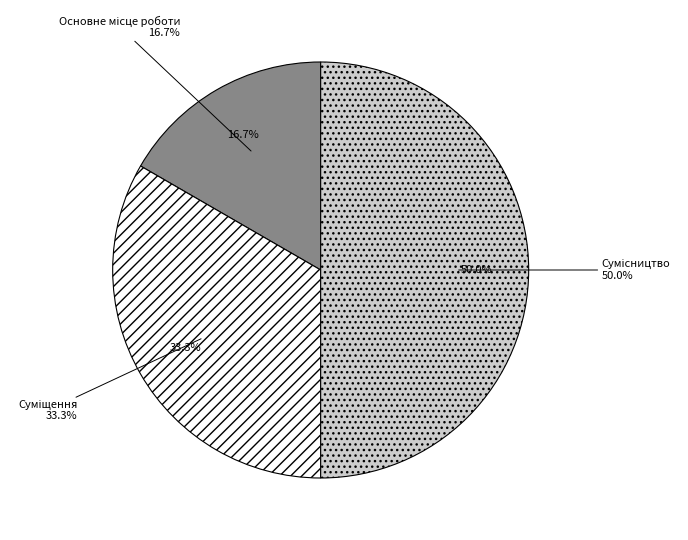

Which has a higher value, Сумісництво or Основне місце роботи?

Сумісництво